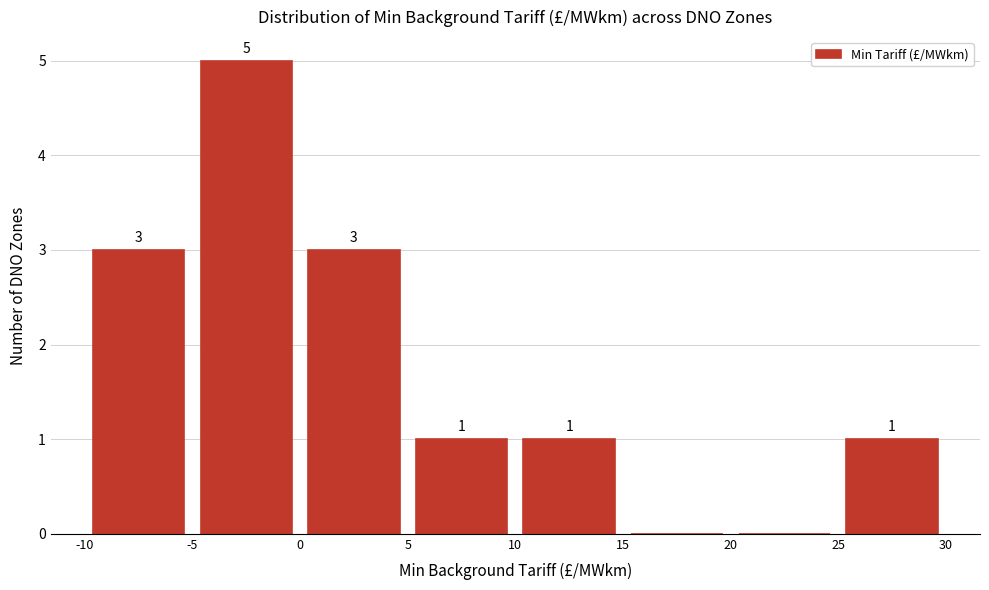

Over which range of the x-axis is the bar tallest?

-5 to 0